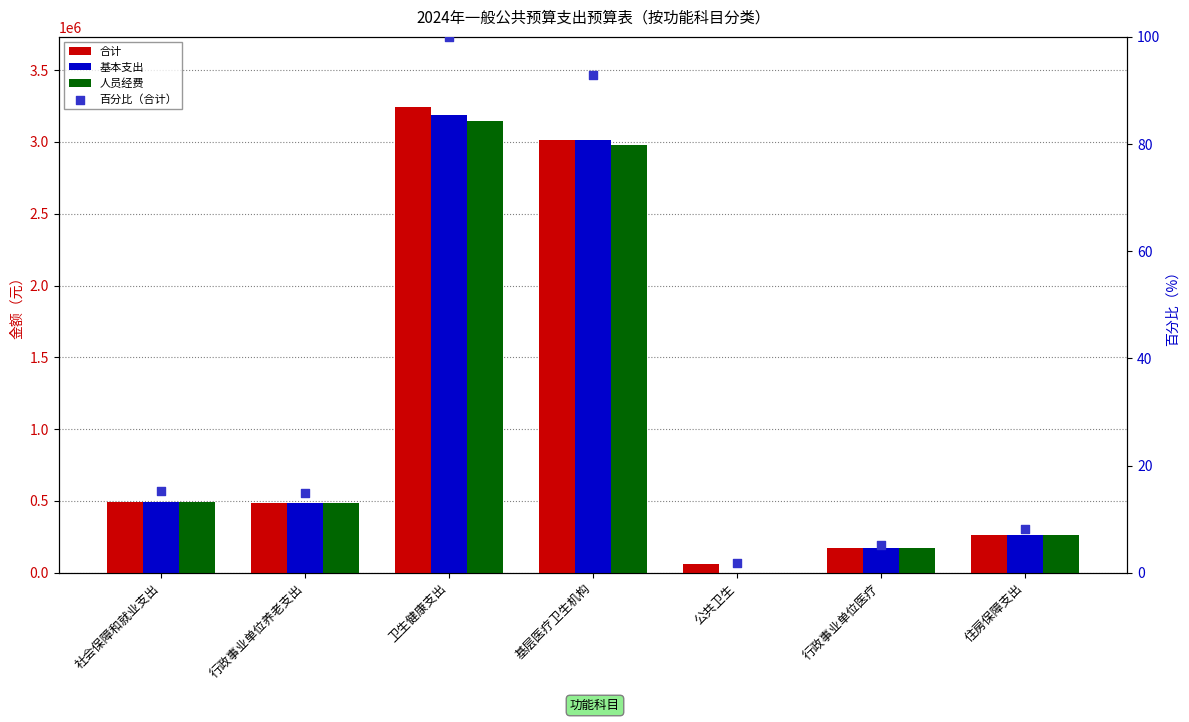

At which category is the sum across all series the highest?

卫生健康支出